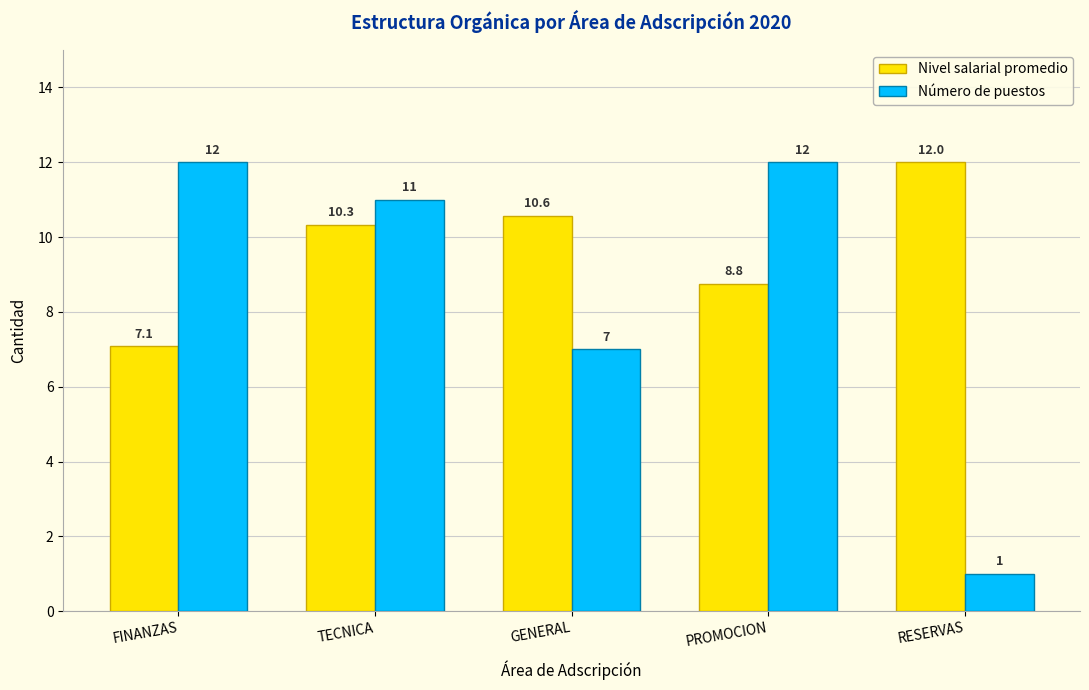

What are all the series names shown in the legend?

Nivel salarial promedio, Número de puestos